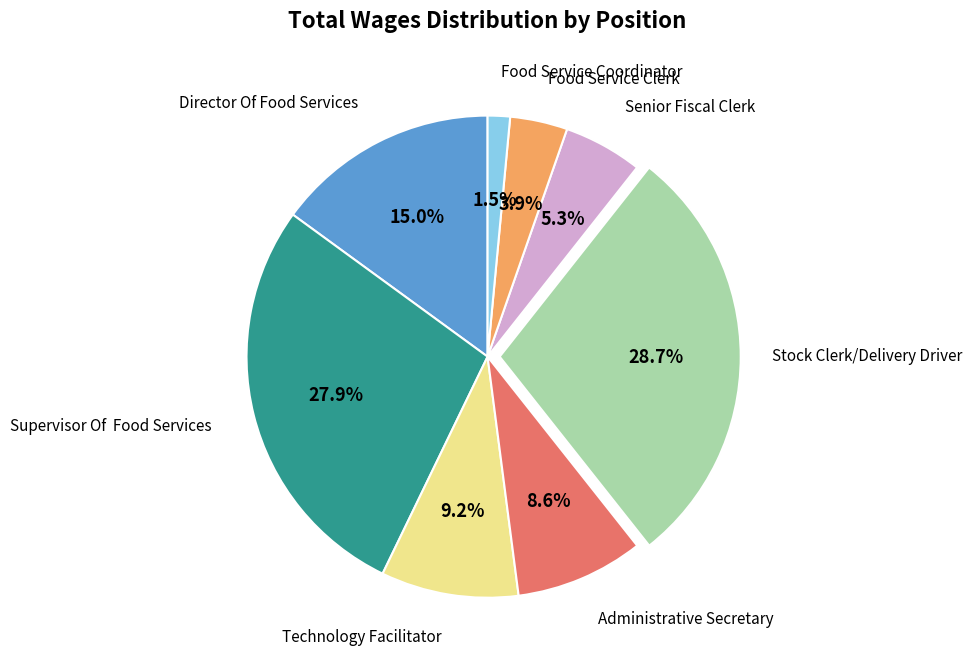

What percentage is NOT represented by Food Service Clerk?

96.1%